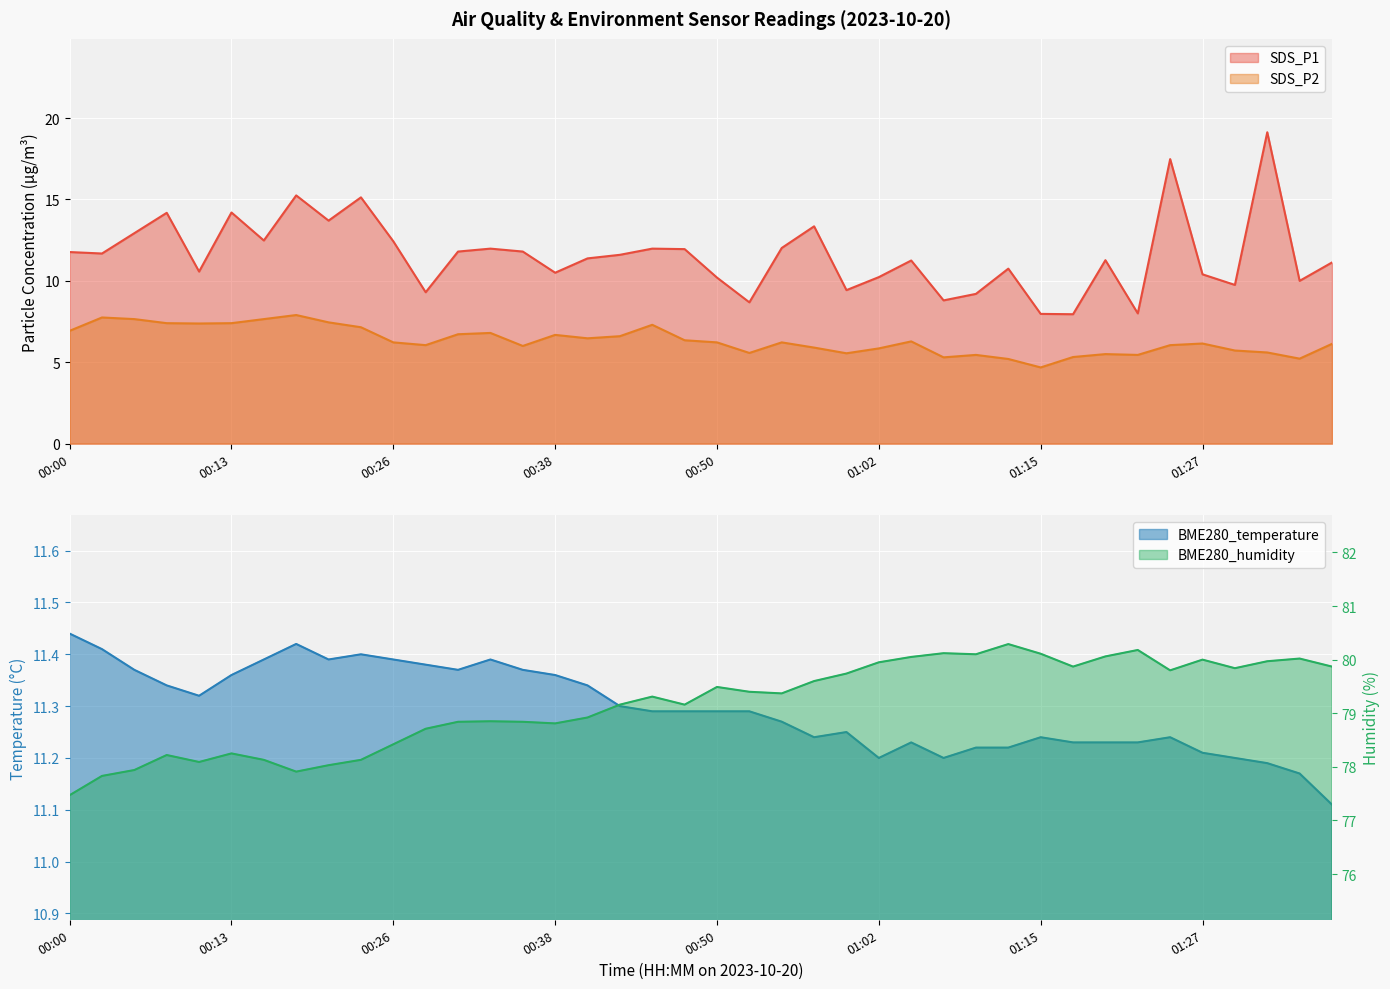

What is the difference between the highest and lowest values at 00:33?

72.0